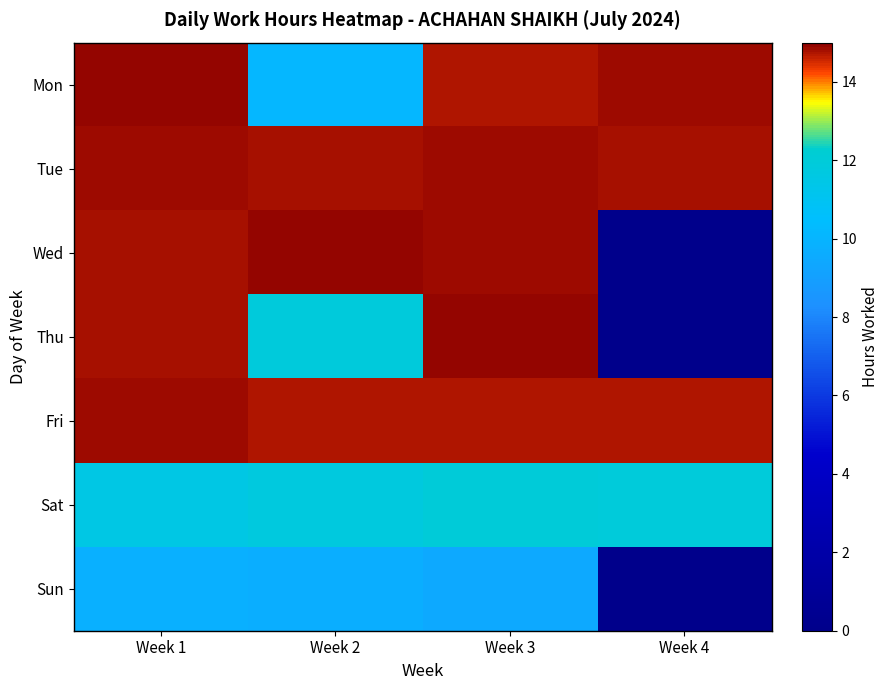

How many data points does each series have?

4